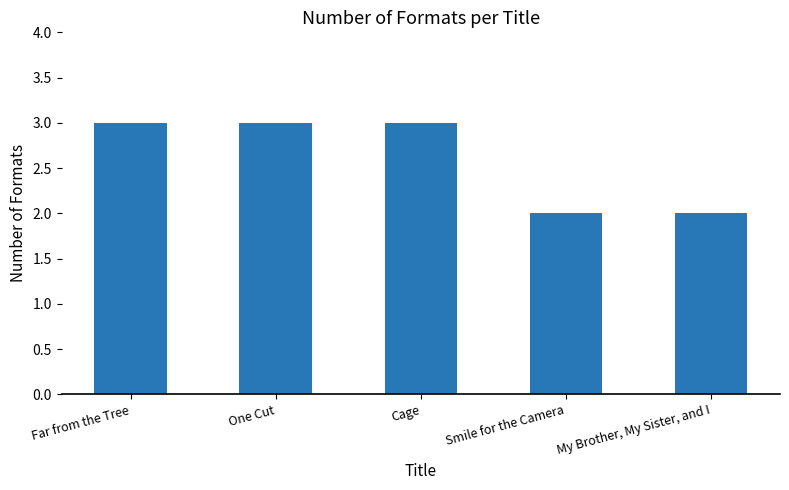

True or false: the data shows 3 at Smile for the Camera.

False